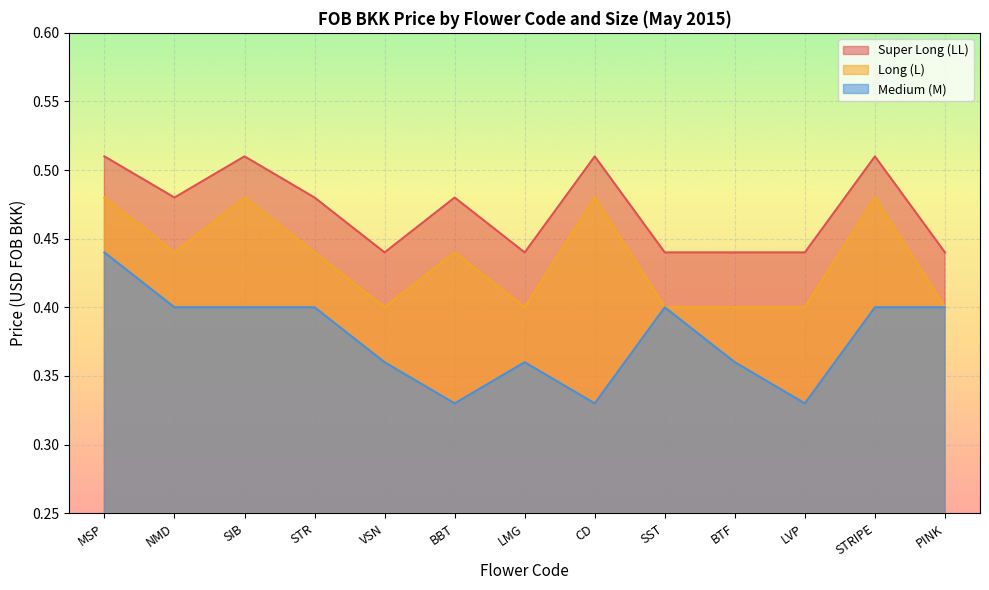

List the series in order of their peak value, highest first.

Super Long (LL), Long (L), Medium (M)